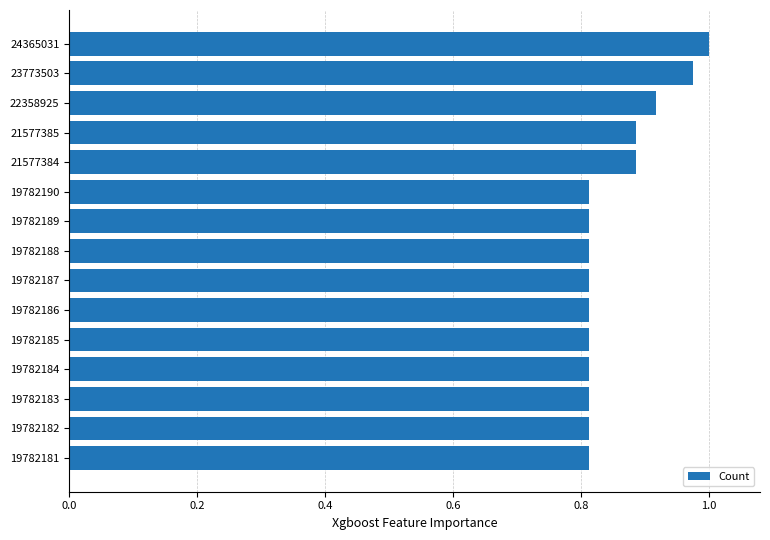

Which category has the highest value across all series?

24365031